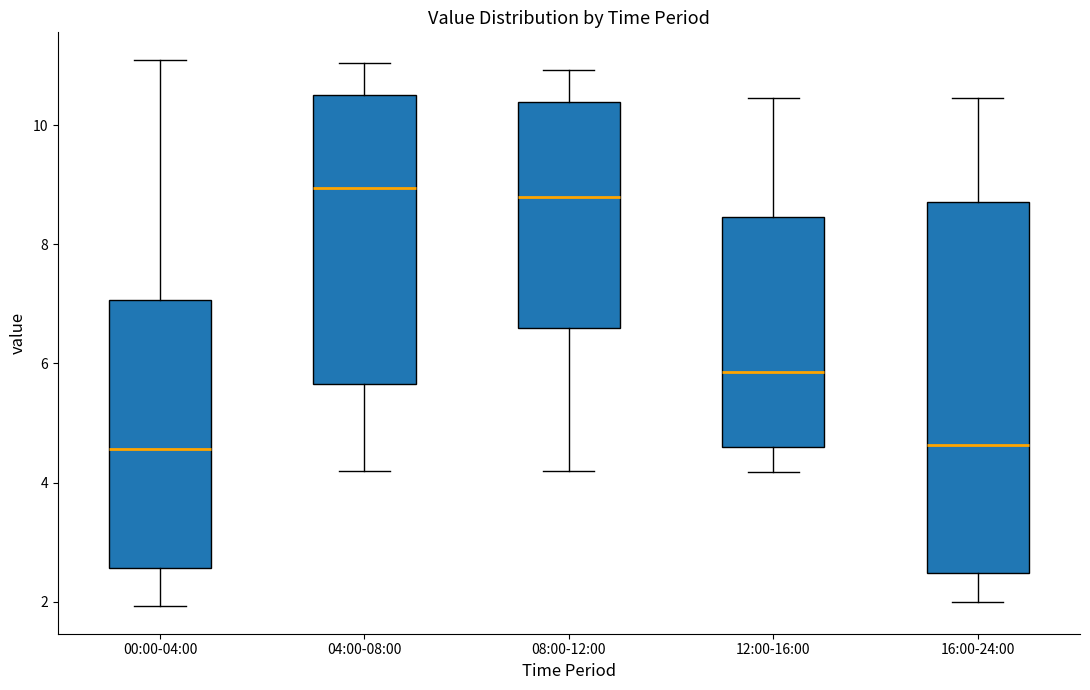

Which box is the tallest, from its lower edge to its upper edge?

16:00-24:00